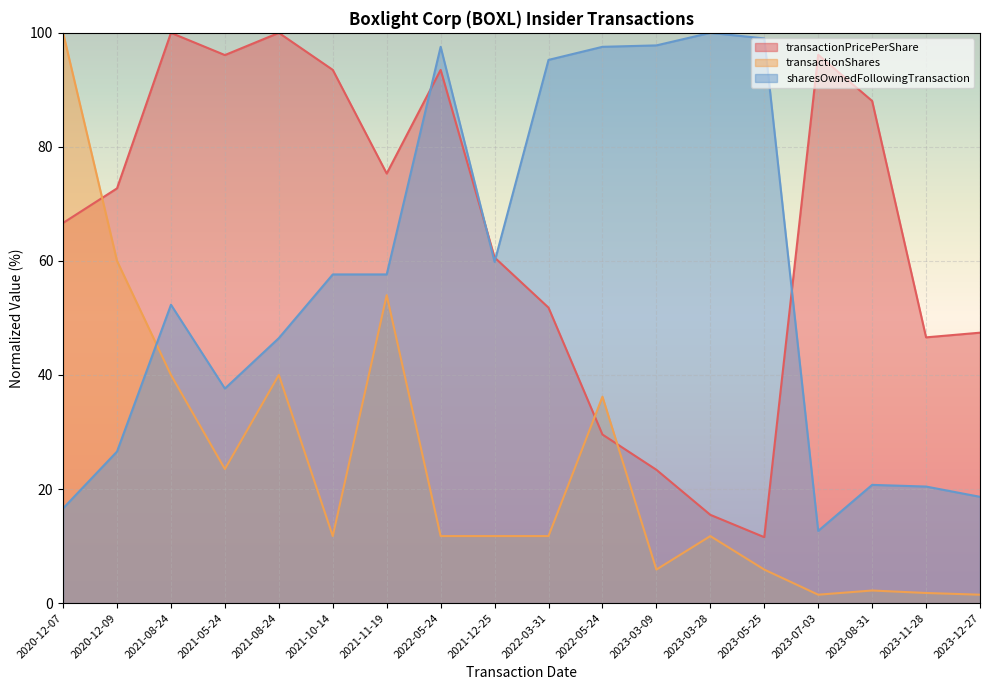

Which has a higher value, 2023-03-09 or 2023-12-27?

2023-12-27